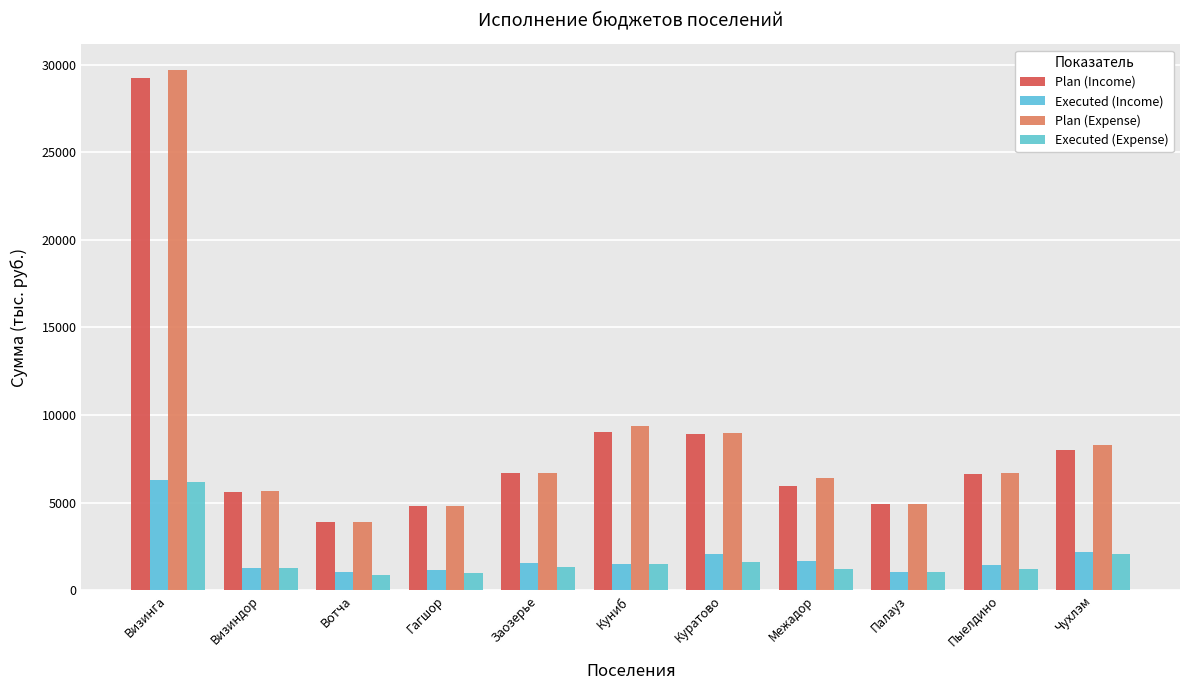

What is the highest value of the Executed (Income) series?

6290.0